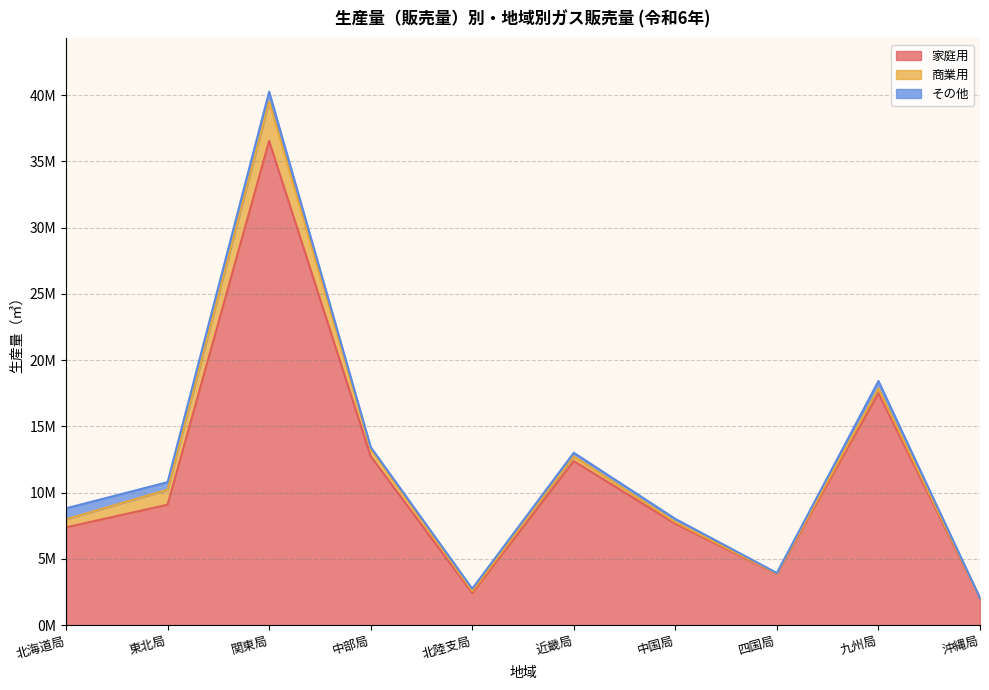

How many categories are shown in the chart?

10